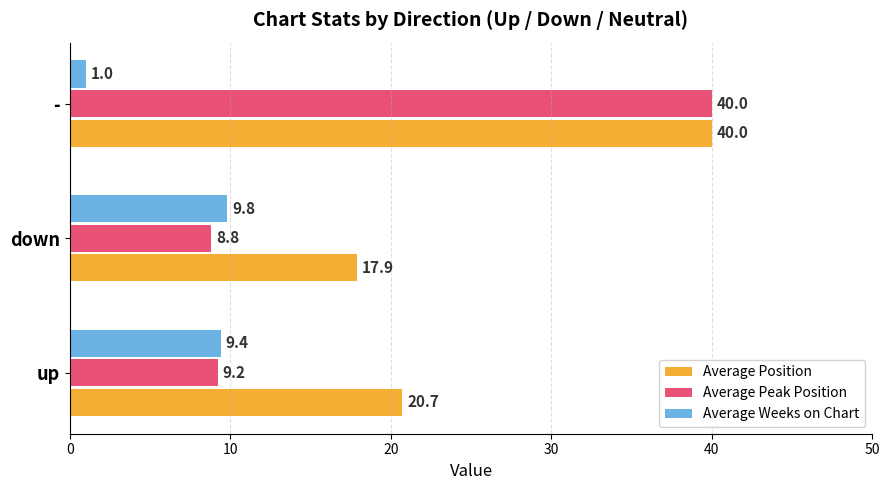

Is the value of Average Peak Position at - greater than the value of Average Weeks on Chart at up?

Yes